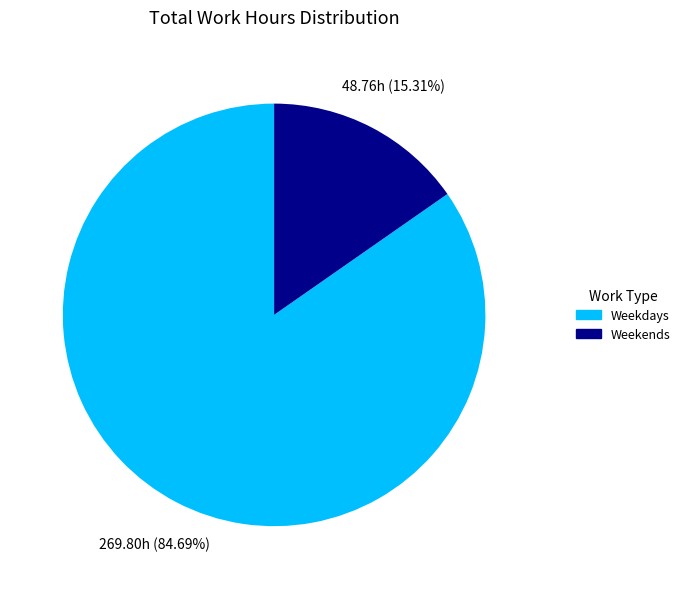

Is Weekends the majority of the pie?

No